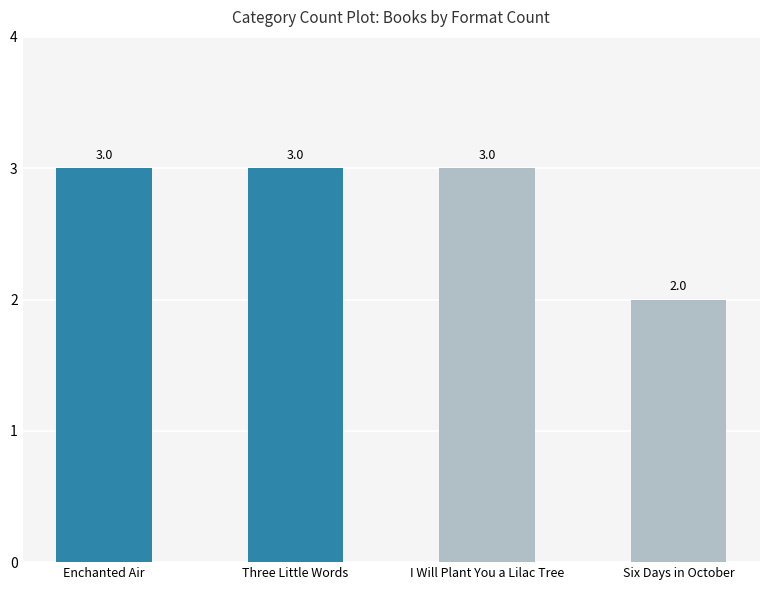

Reading left to right, list all the values displayed in this chart.

3	3	3	2